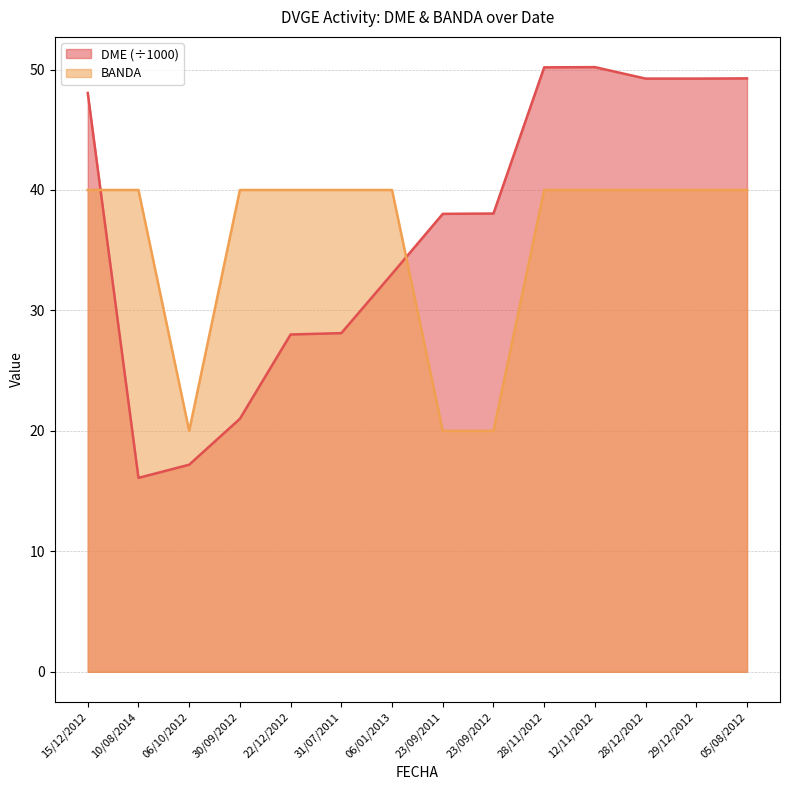

Which series has the widest spread of values?

DME